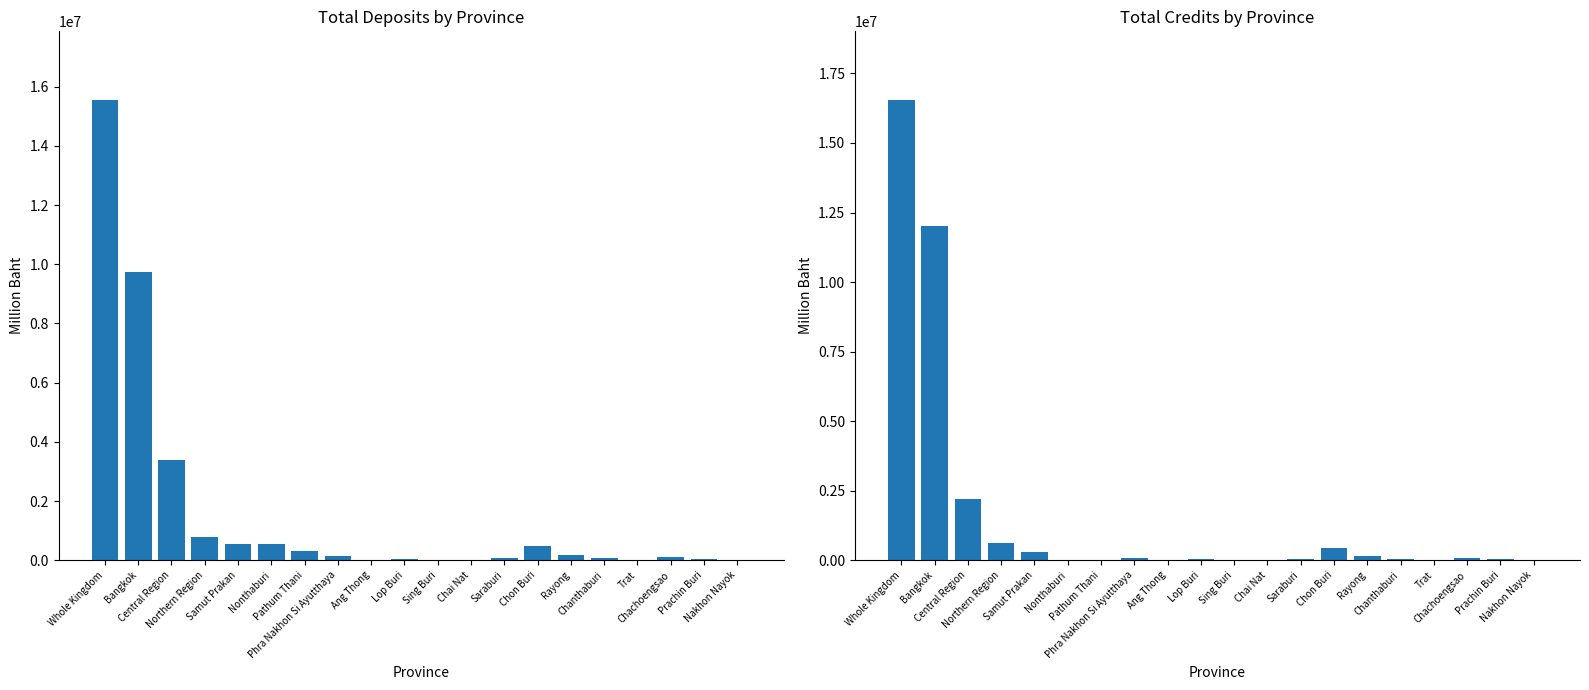

What is the approximate value of Total Deposits at Pathum Thani, to the nearest 10?

325730